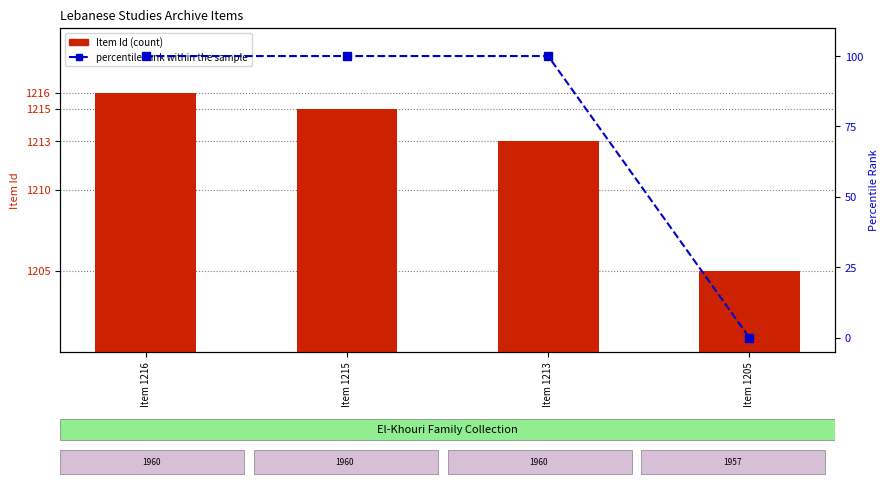

Reading left to right, list all the values displayed in this chart.

Item Id: Item 1216=1216	Item 1215=1215	Item 1213=1213	Item 1205=1205
percentile rank within the sample: Item 1216=100	Item 1215=100	Item 1213=100	Item 1205=0